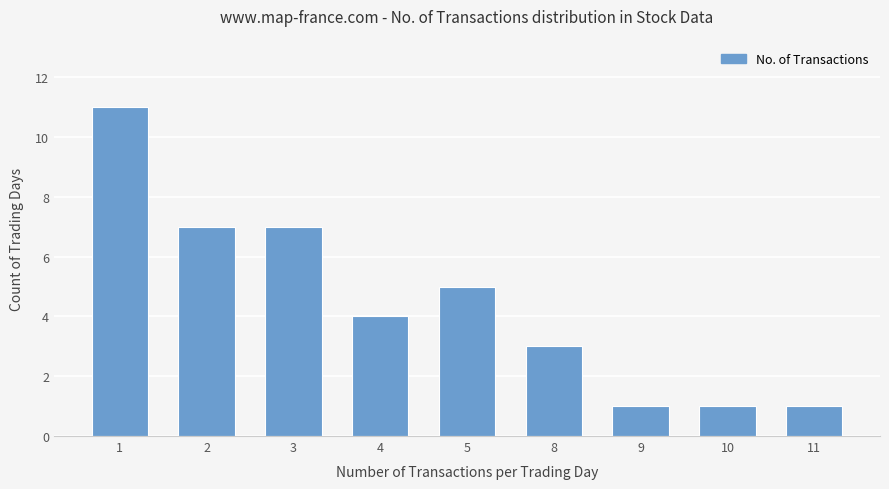

The value at 11 is 2. True or false?

False